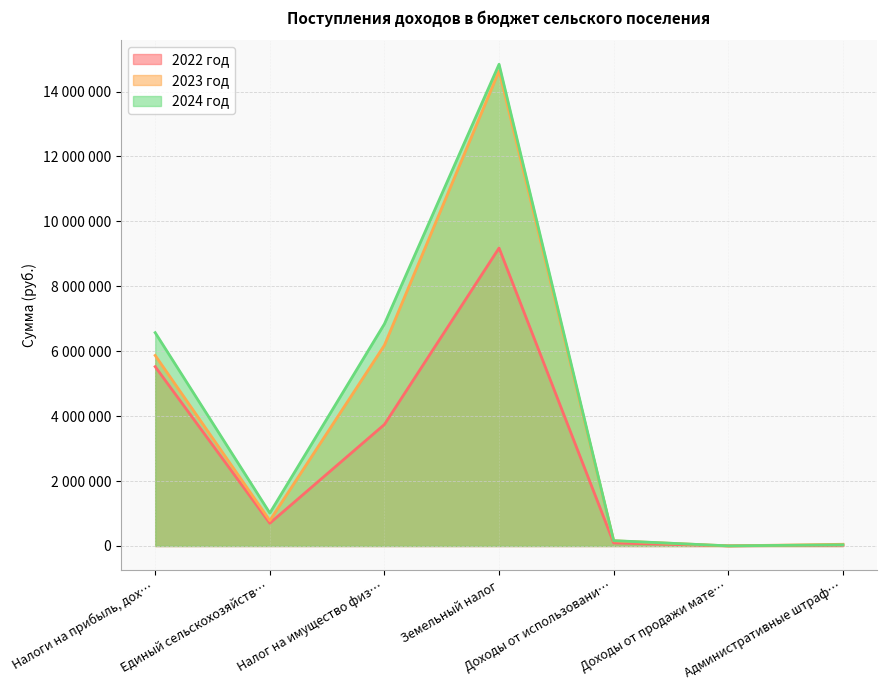

True or false: 2022 год and 2024 год cross at least once.

False